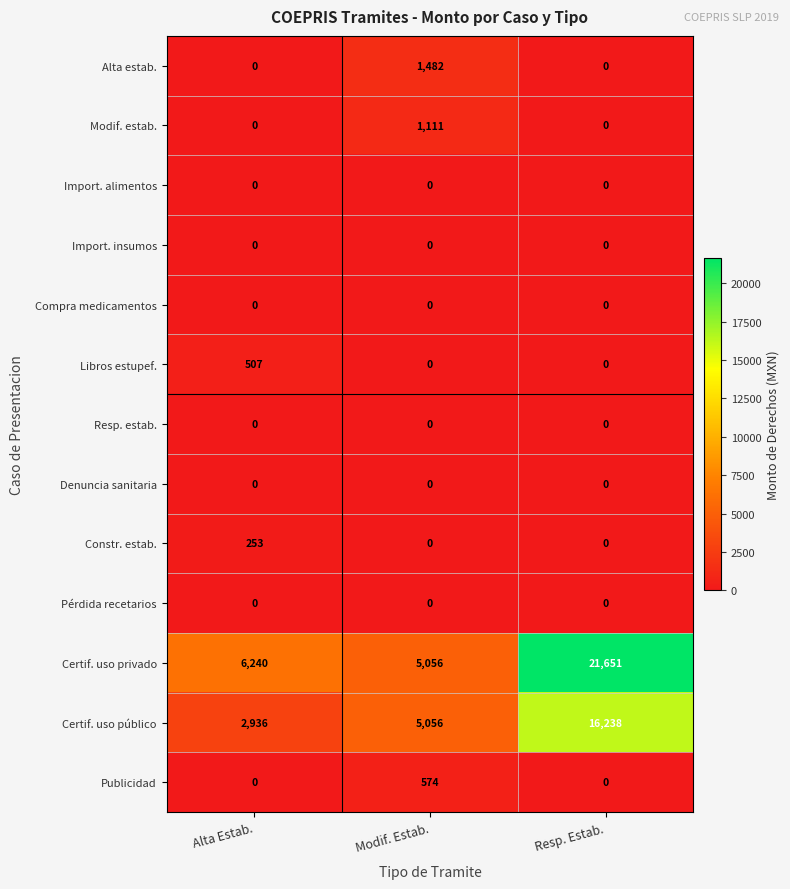

How many data points does each series have?

3